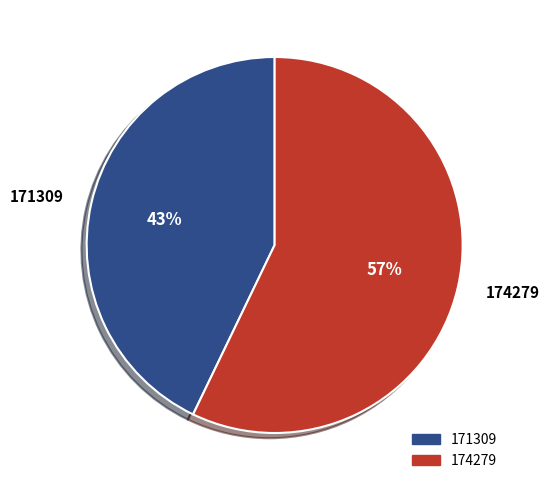

To the nearest percent, what portion does 174279 represent?

57%